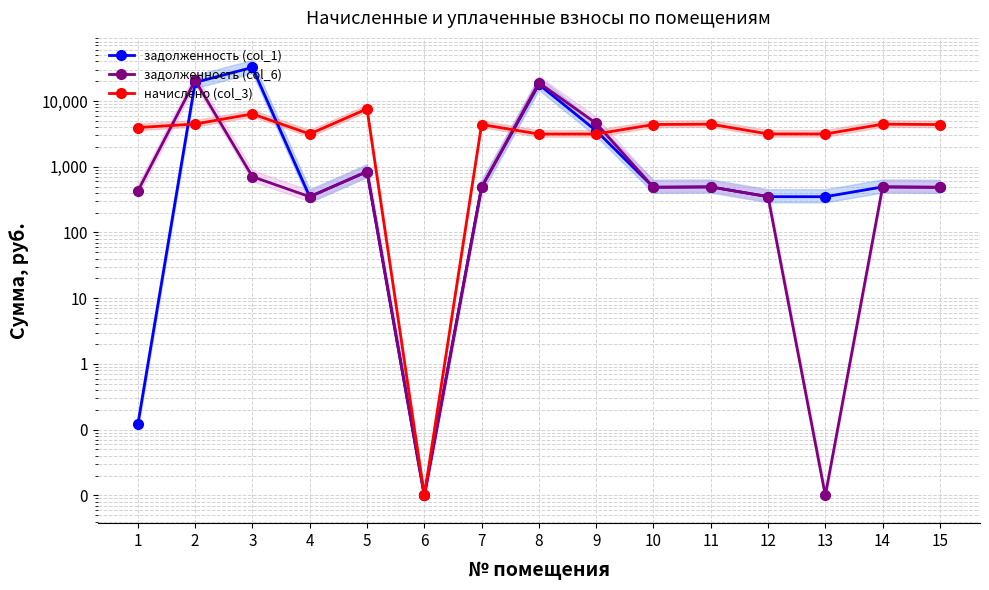

At how many categories does at least one series exceed 23257?

1